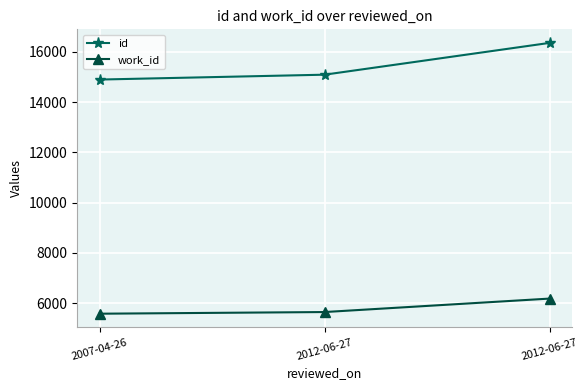

How many series are shown in this chart?

2